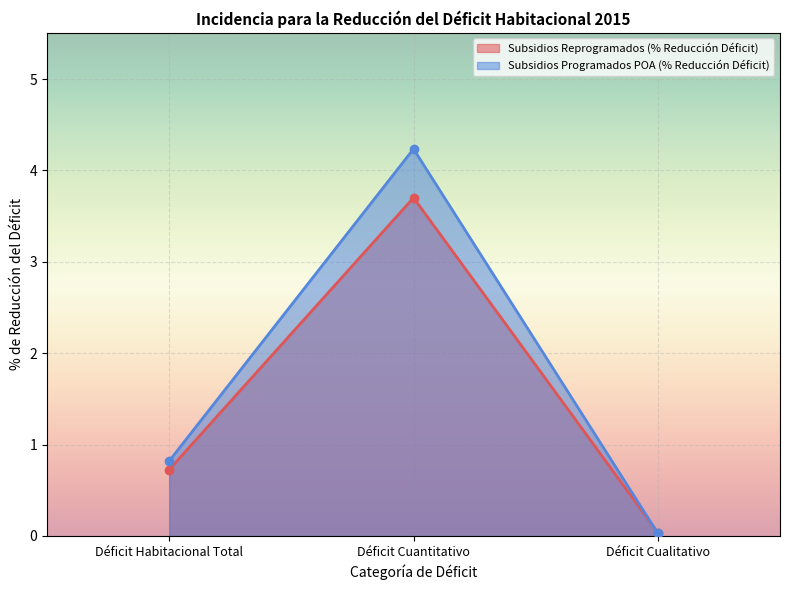

What is the difference between the maximum and second lowest values in the Subsidios Reprogramados (% Reducción Déficit) series?

3.0